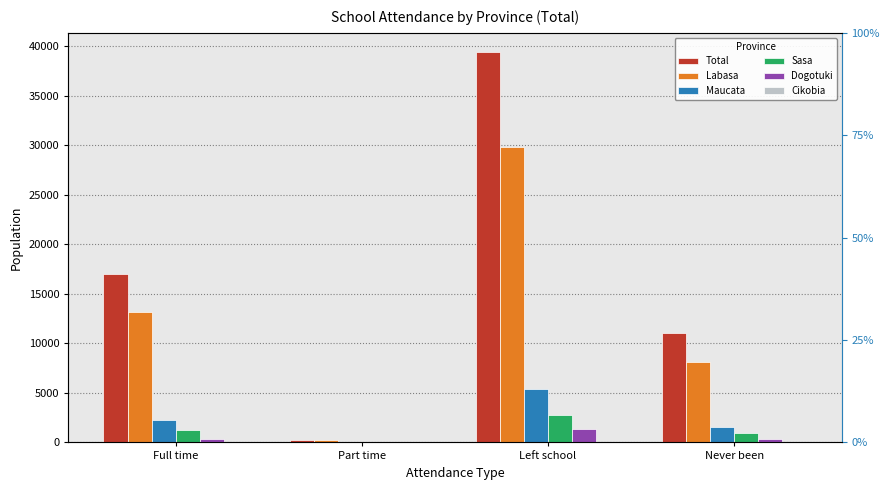

Reading left to right, list all the values displayed in this chart.

Total: Full time=17009	Part time=286	Left school=39376	Never been=11035
Labasa: Full time=13130	Part time=242	Left school=29849	Never been=8128
Maucata: Full time=2267	Part time=33	Left school=5395	Never been=1547
Sasa: Full time=1236	Part time=5	Left school=2738	Never been=976
Dogotuki: Full time=362	Part time=5	Left school=1342	Never been=374
Cikobia: Full time=14	Part time=1	Left school=52	Never been=10